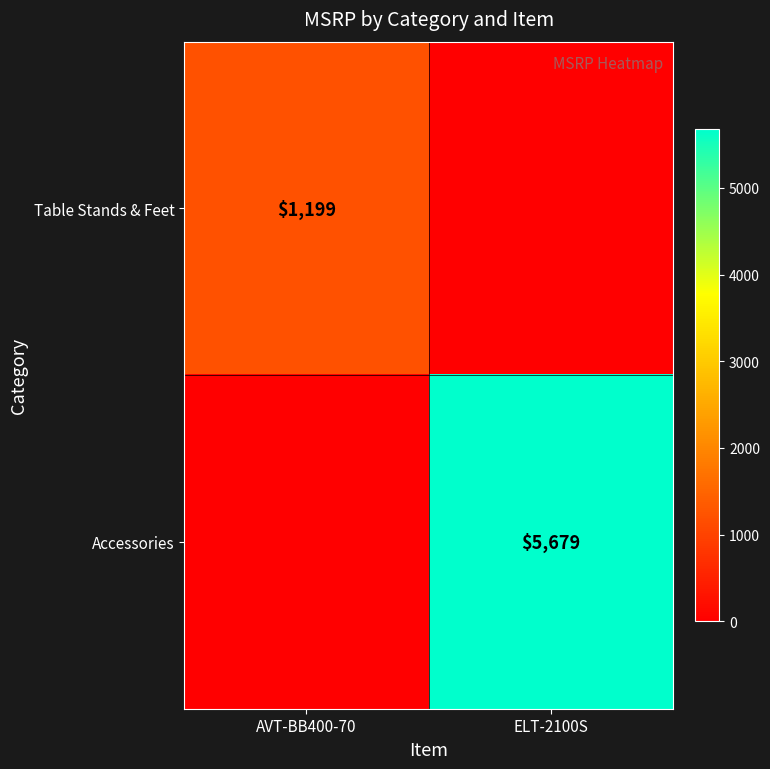

True or false: Table Stands & Feet has a value of 1639 at AVT-BB400-70.

False